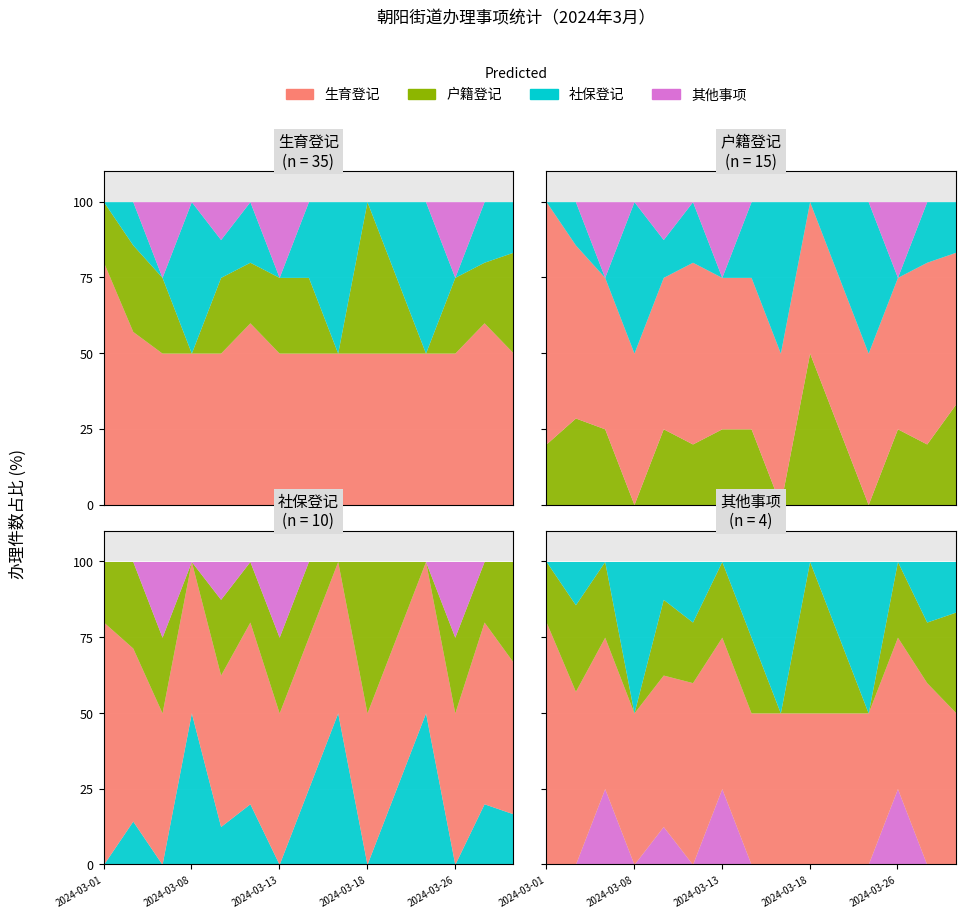

The 其他事项 series shows 0 at 2024-03-22. True or false?

False